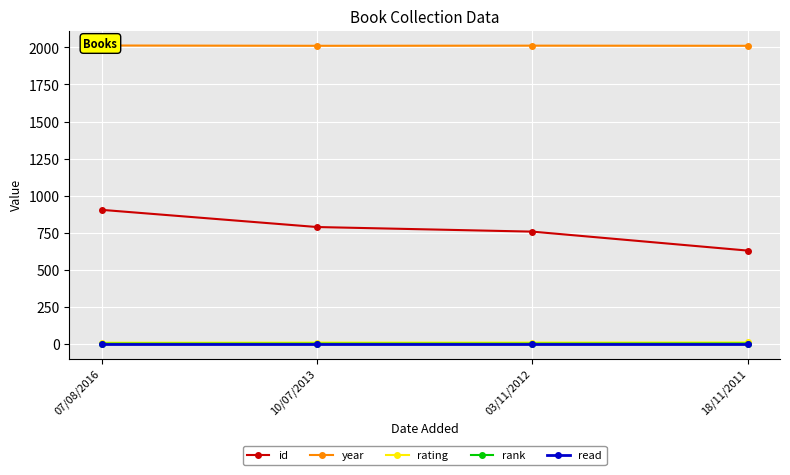

Reading left to right, extract all data points from this chart.

id: 904	788	757	629
year: 2013	2011	2012	2011
rating: 7	8	8	9
rank: 1	1	1	2
read: 1	1	1	1